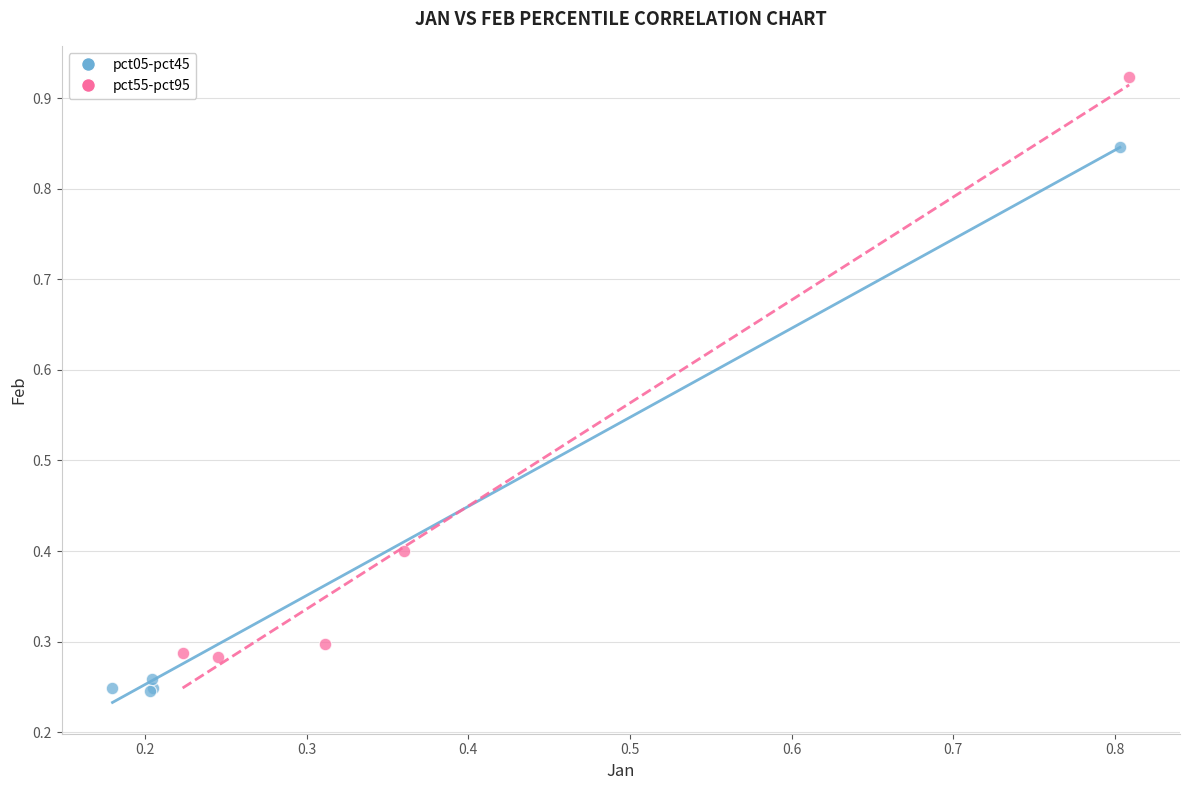

Which series contains the highest Y value?

pct55-pct95